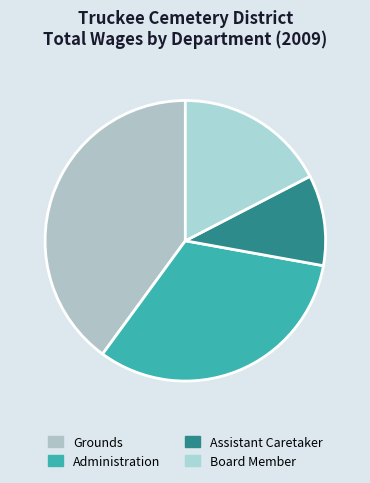

To the nearest percent, what portion does Administration represent?

32%